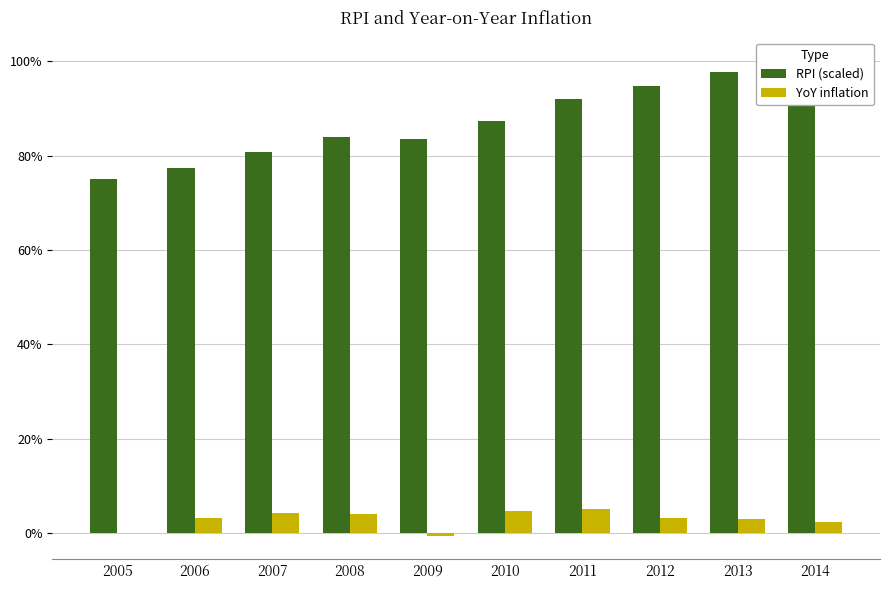

At 2006, list the series in order from smallest to largest.

YoY inflation, RPI (scaled)